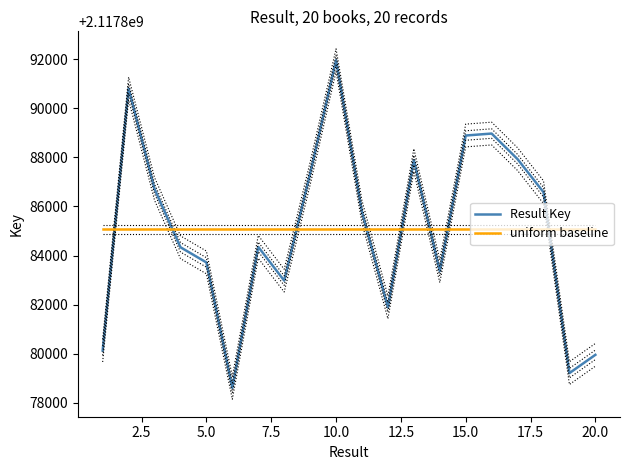

What is the lowest value of the uniform baseline series?

2117885070.2